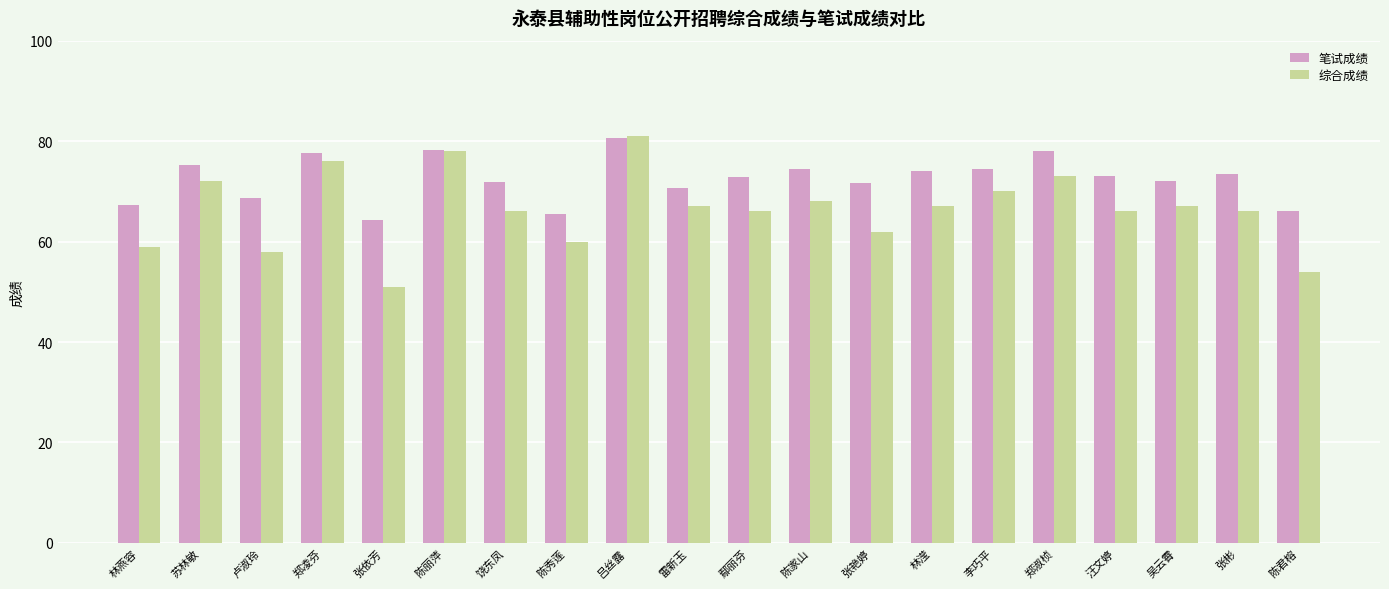

Count the number of categories in the chart.

20